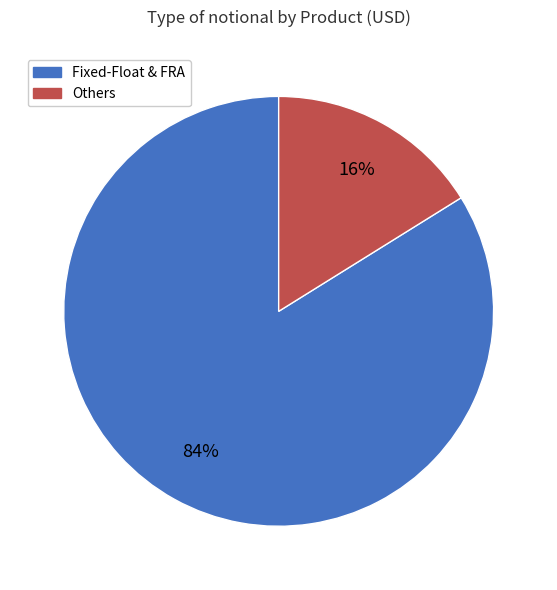

To the nearest percent, what is the average slice percentage?

50%